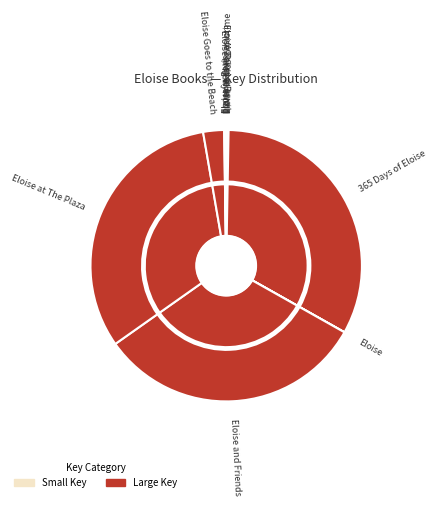

Is Eloise in Paris the majority of the pie?

No